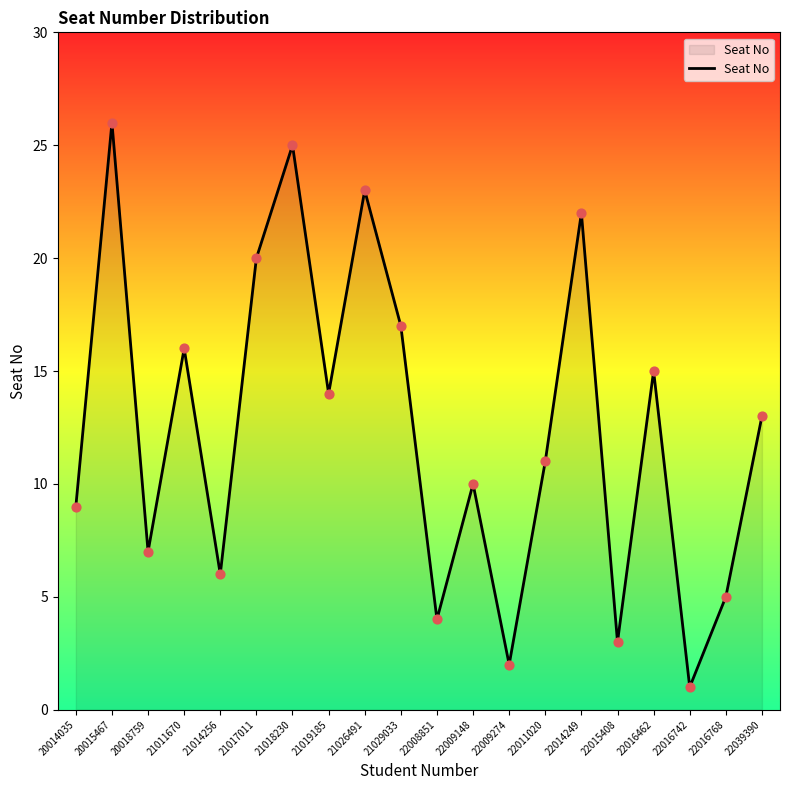

Between 22016768 and 22009148, which is larger?

22009148